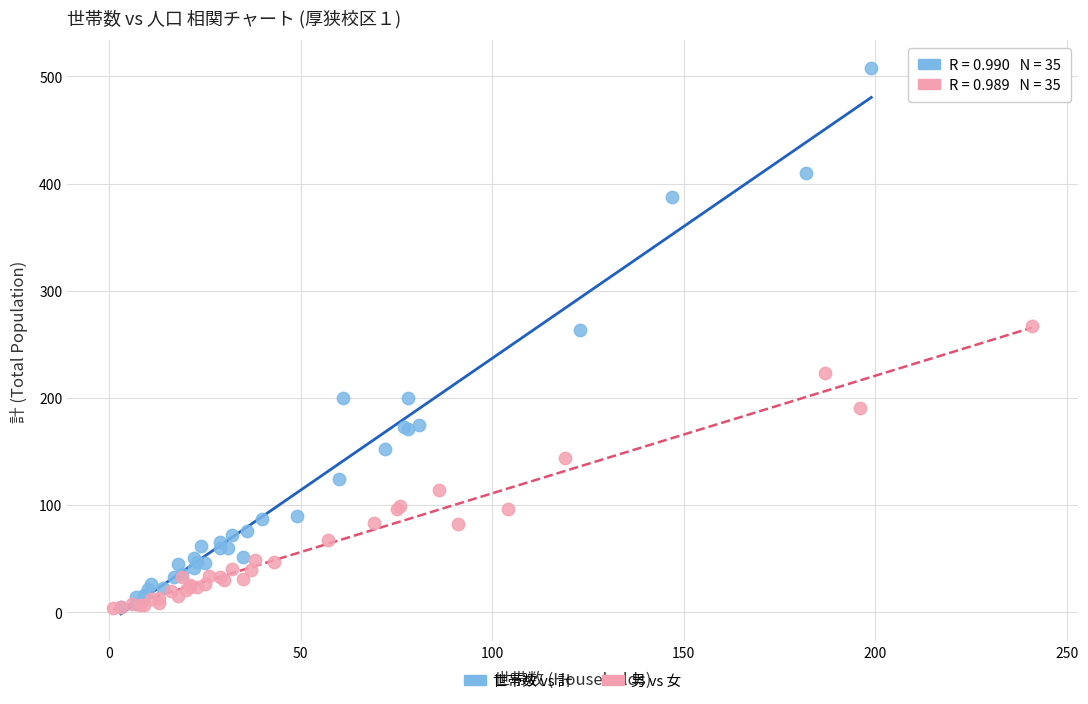

Which series has the largest Y range (max minus min)?

世帯数 vs 計